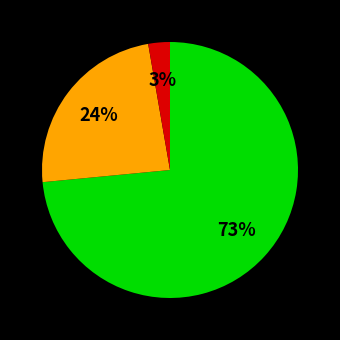

Count the number of slices in the pie.

3